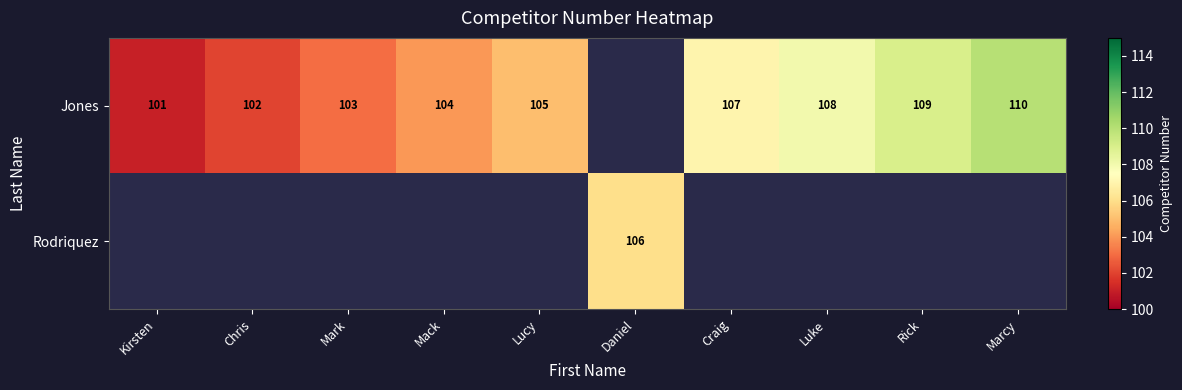

What is the sum of the Jones values at Lucy and Mack?

209